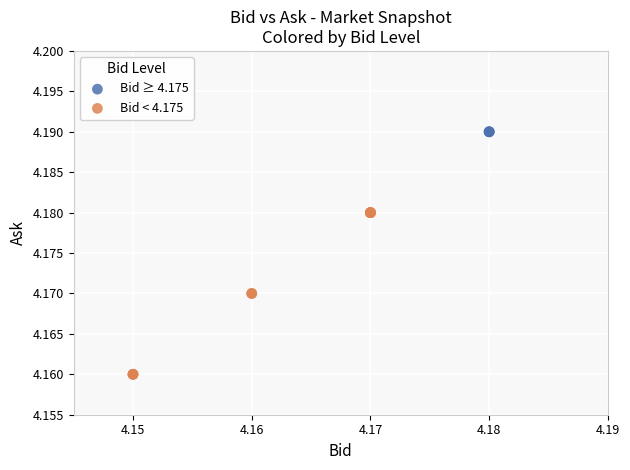

What are all the series names shown in the legend?

Bid ≥ 4.175, Bid < 4.175